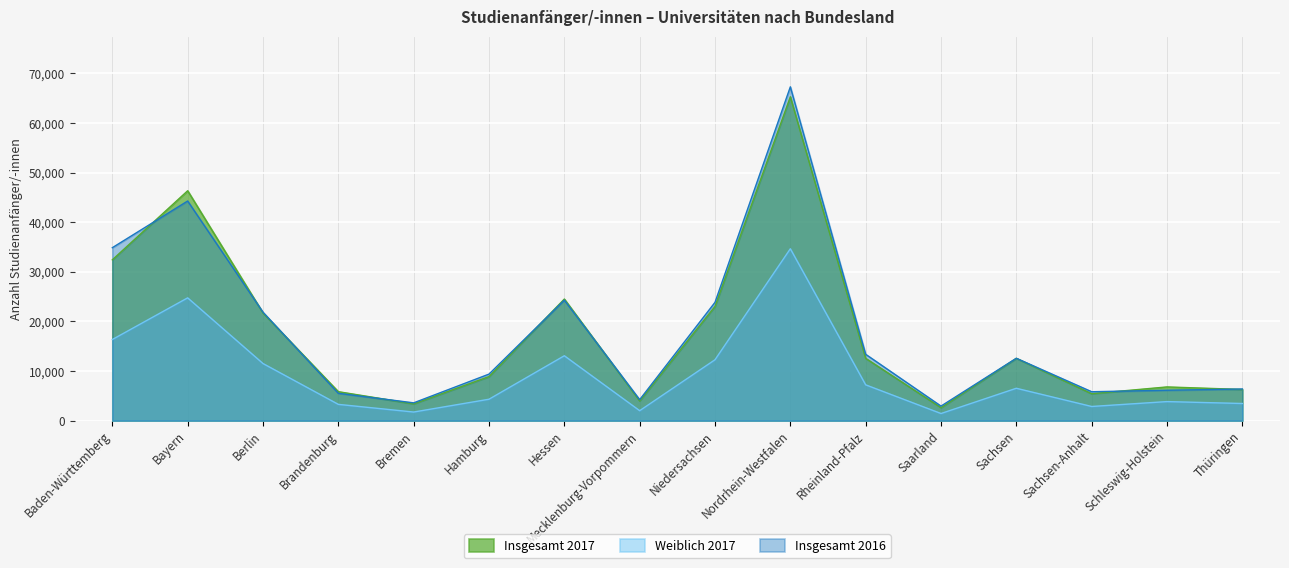

The value of Weiblich 2017 at Bremen is 1735. True or false?

True